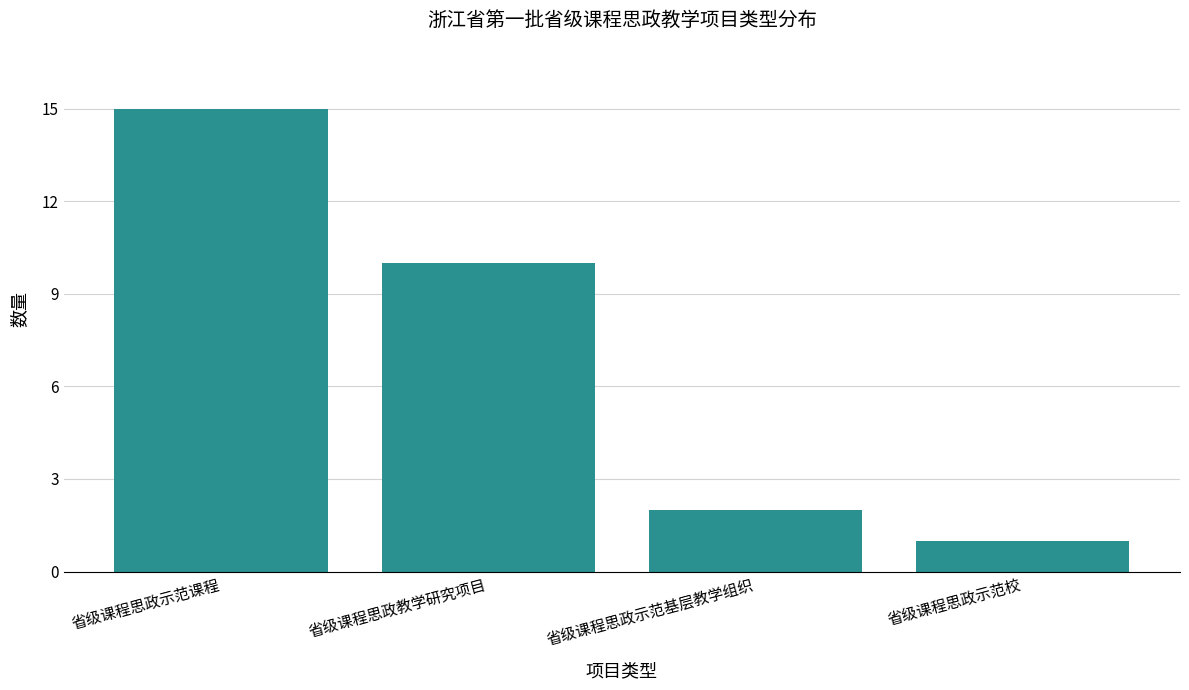

Reading left to right, extract all data points from this chart.

15	10	2	1